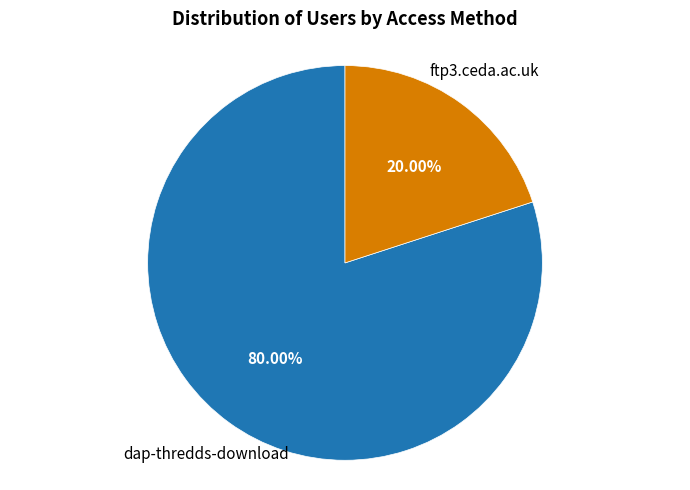

Is there any slice that represents more than half of the pie?

Yes